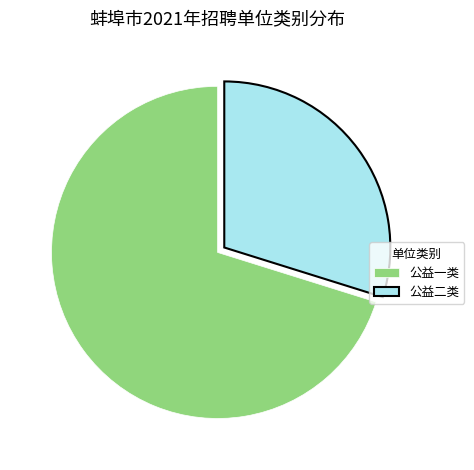

Which slice is the largest?

公益一类